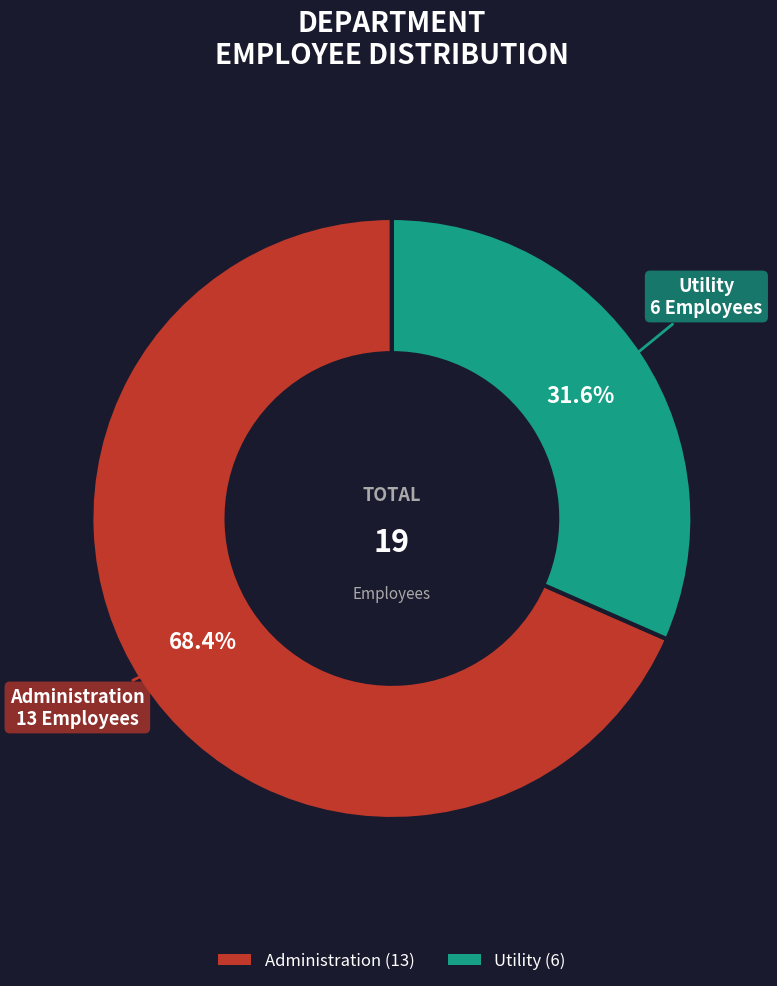

What percentage do Utility and Administration together represent?

100.0%